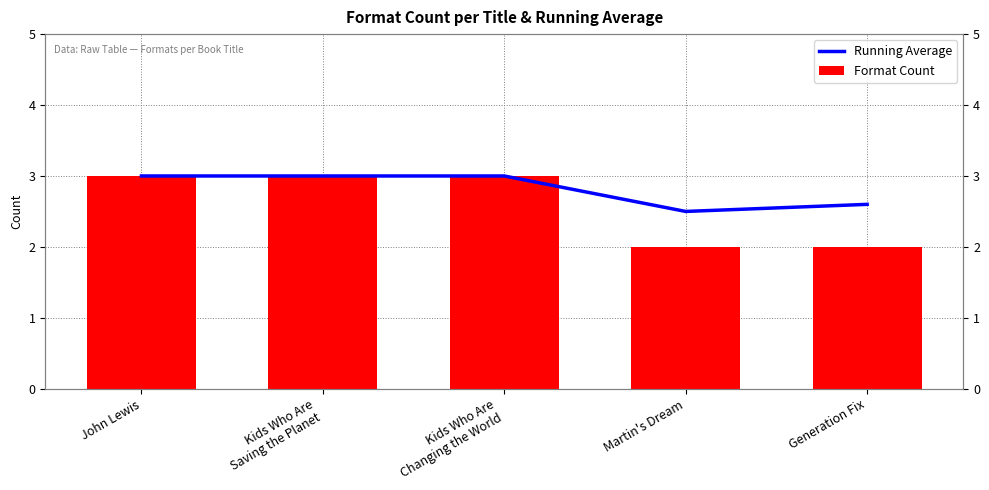

What is the label of the 5th bar from the right?

John Lewis